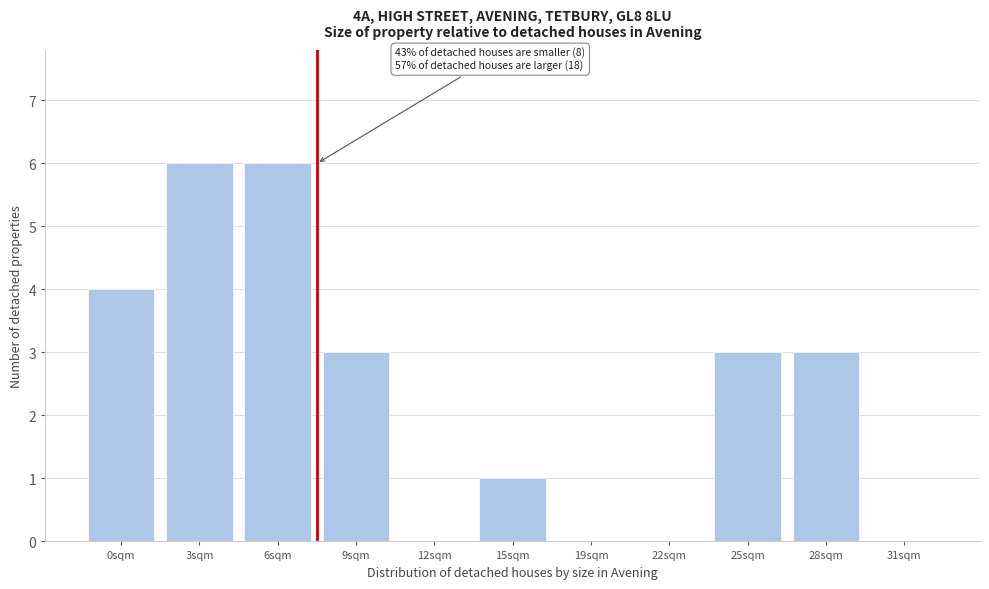

Reading left to right, extract all data points from this chart.

0sqm=4	3sqm=6	6sqm=6	9sqm=3	12sqm=0	15sqm=1	19sqm=0	22sqm=0	25sqm=3	28sqm=3	31sqm=0